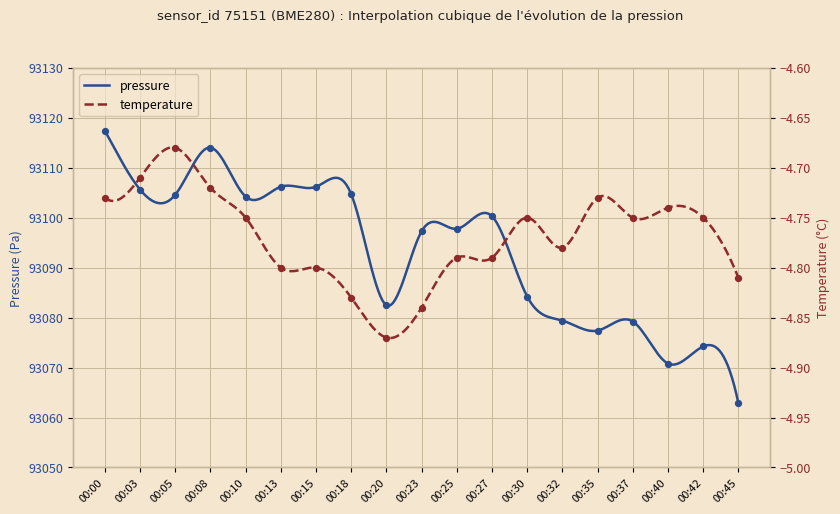

At how many categories does at least one series exceed 22356?

19